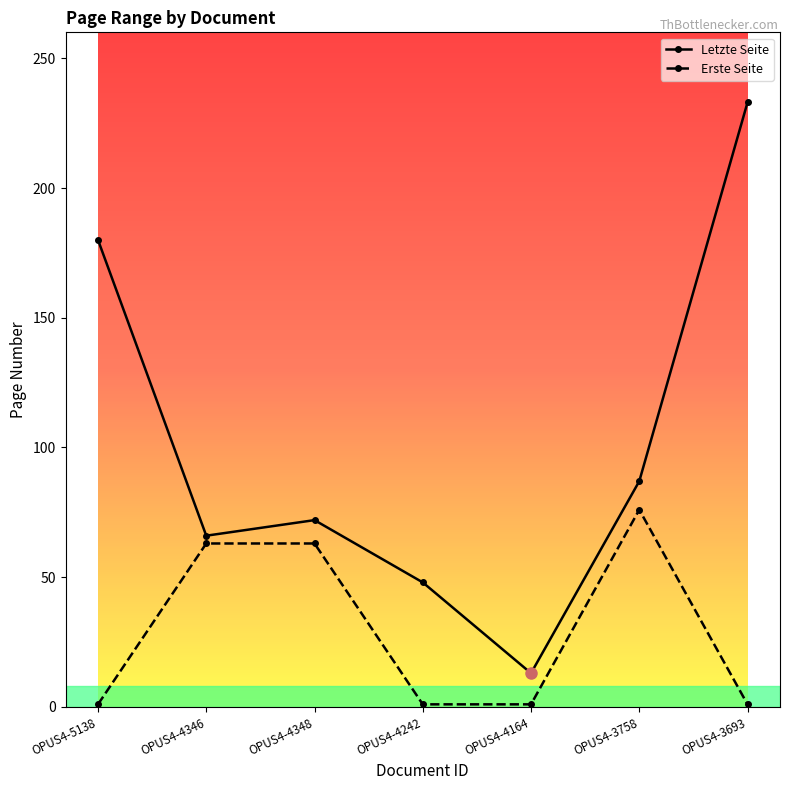

What position from the right is OPUS4-4346?

6